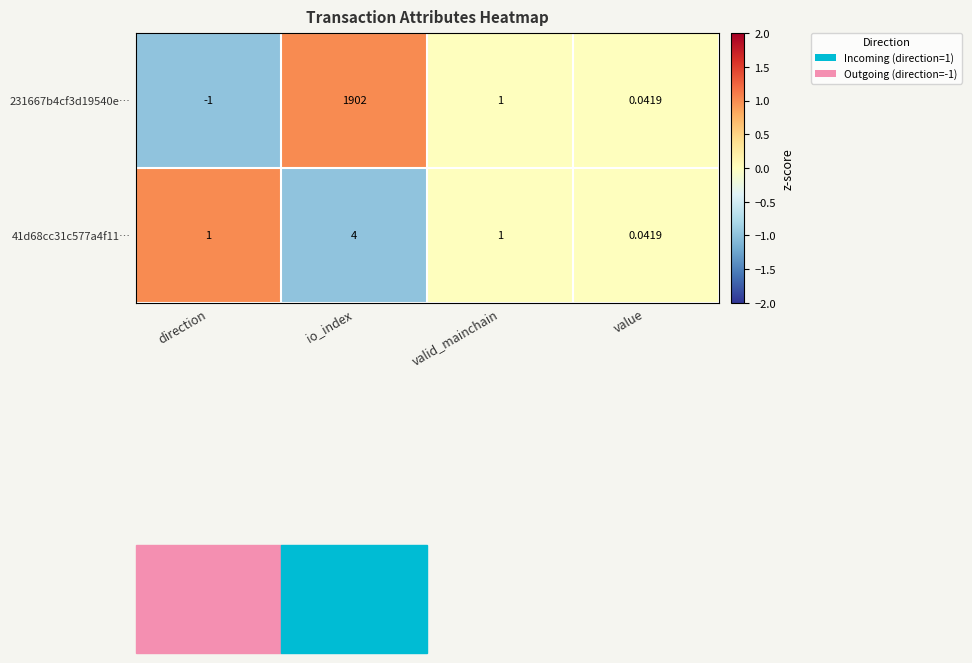

How many series are shown in this chart?

2